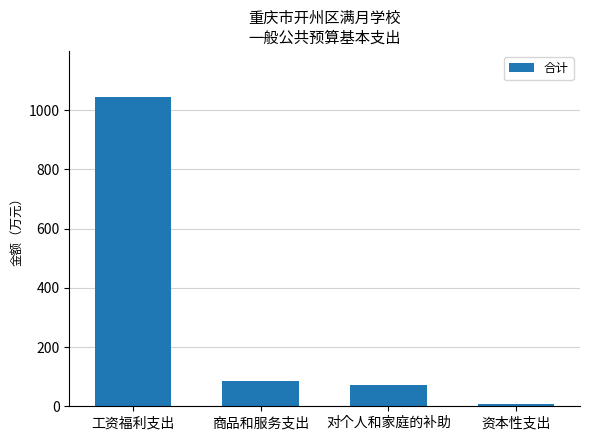

Read the value at 商品和服务支出.

85.7